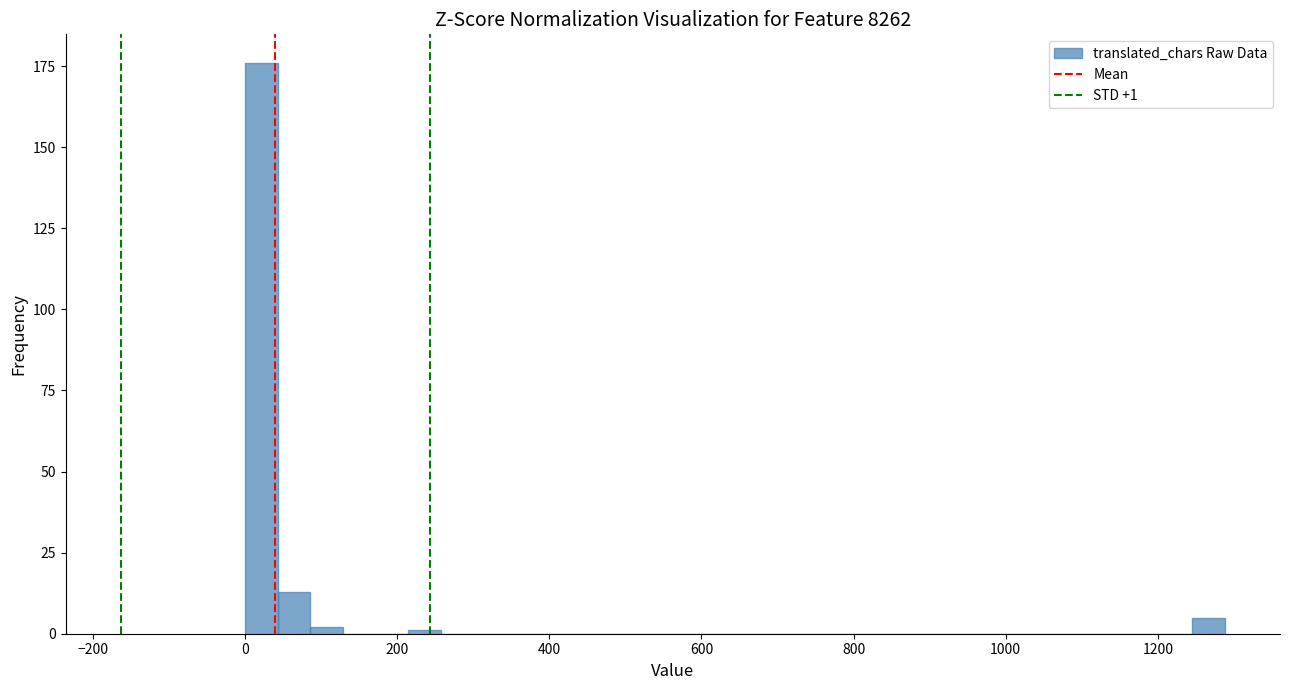

Read against the x-axis, roughly where is the centre of the tallest bar?

20